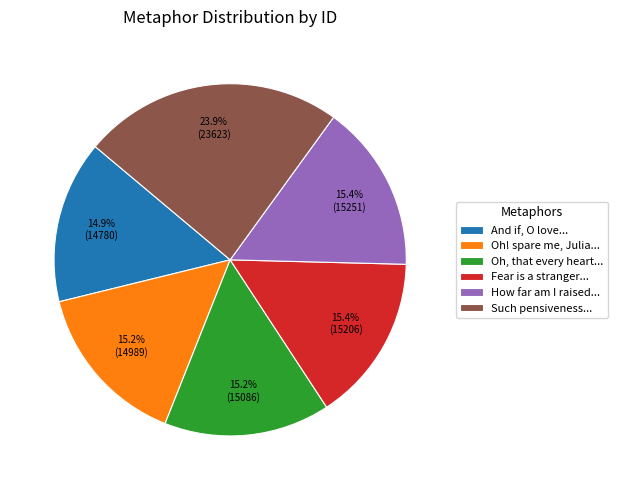

How many segments does this pie chart have?

6